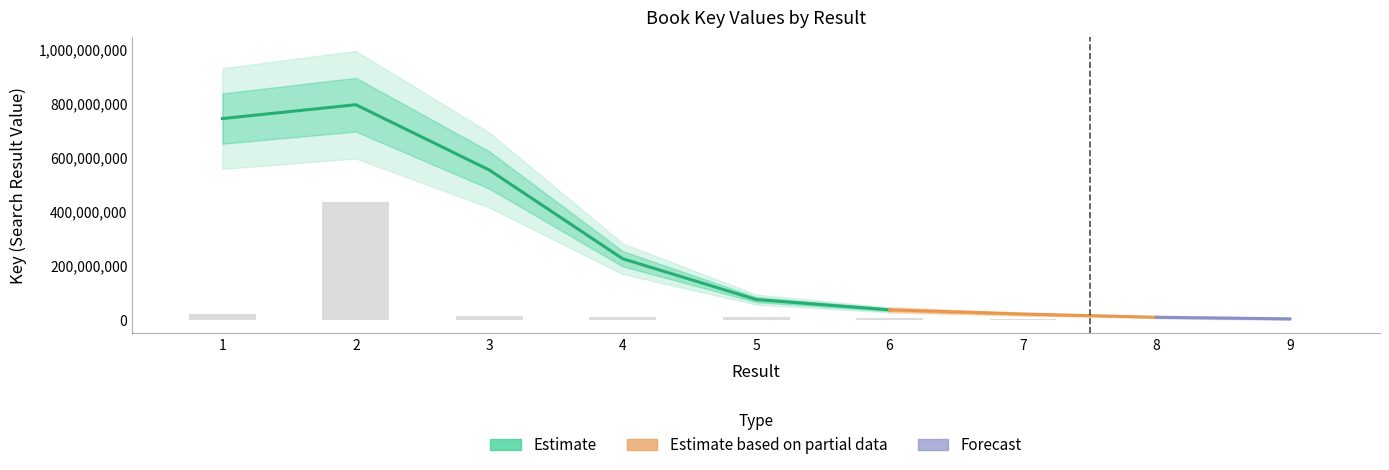

At which label does the data first exceed 9510488?

1